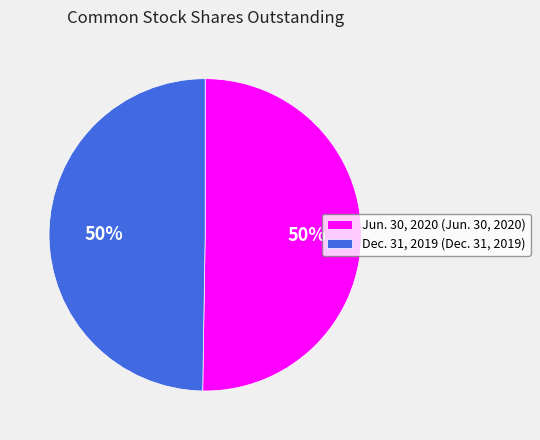

What percentage is the Dec. 31, 2019 slice, to the nearest percent?

50%